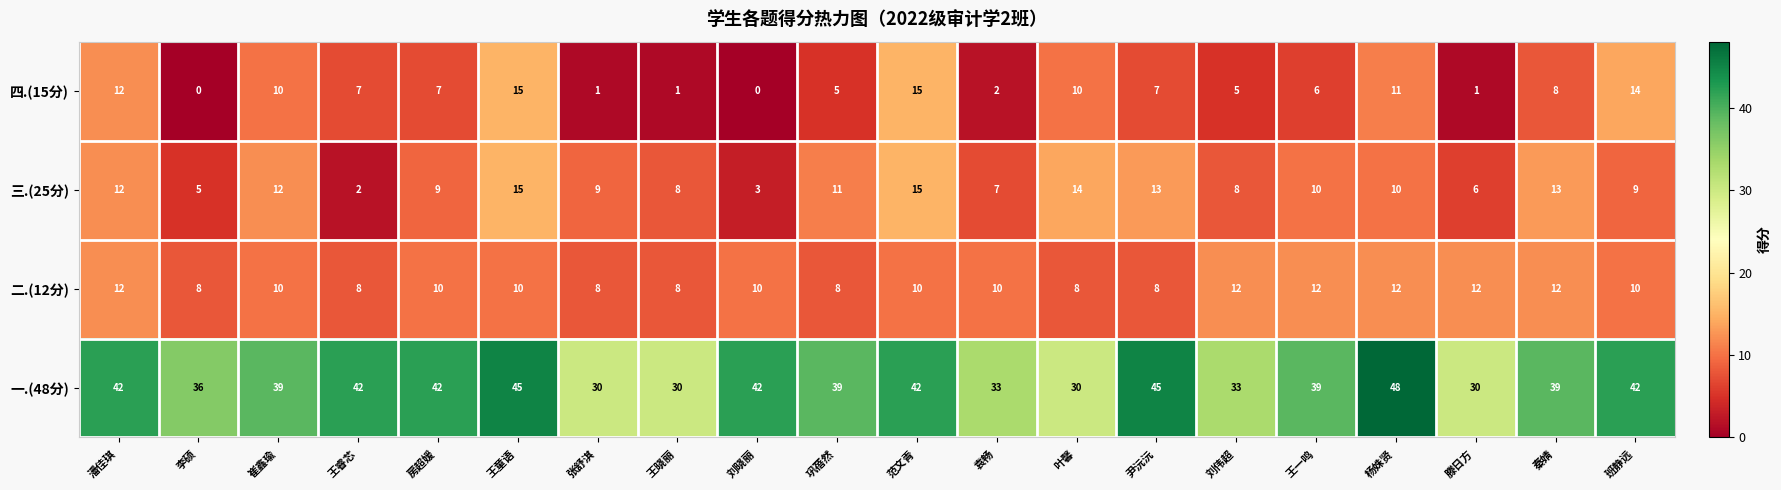

What is the average value of the 三.(25分) series?

10